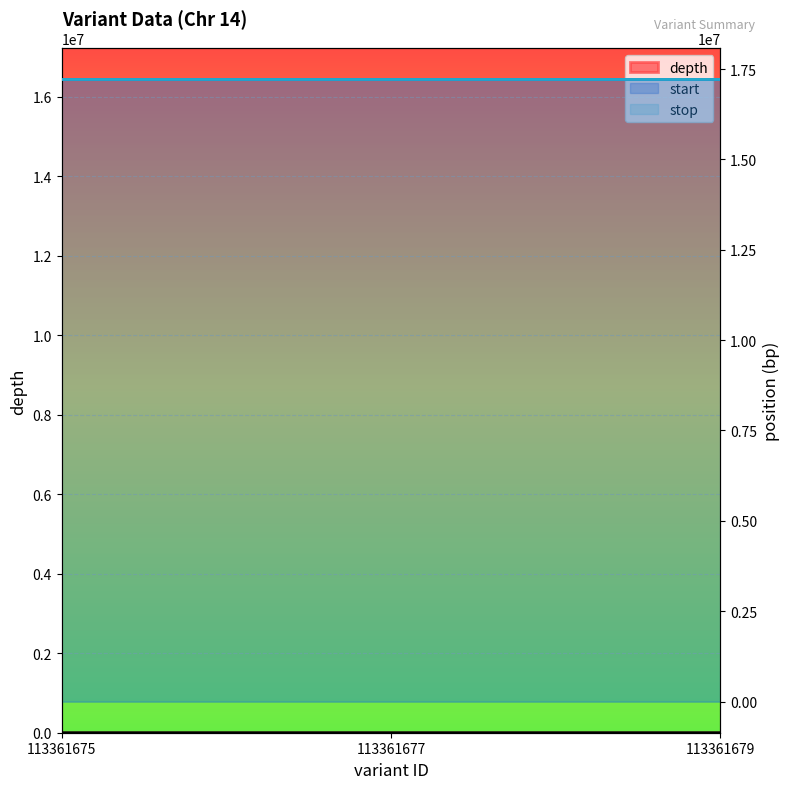

Where does the stop series first go above 17211124?

113361679